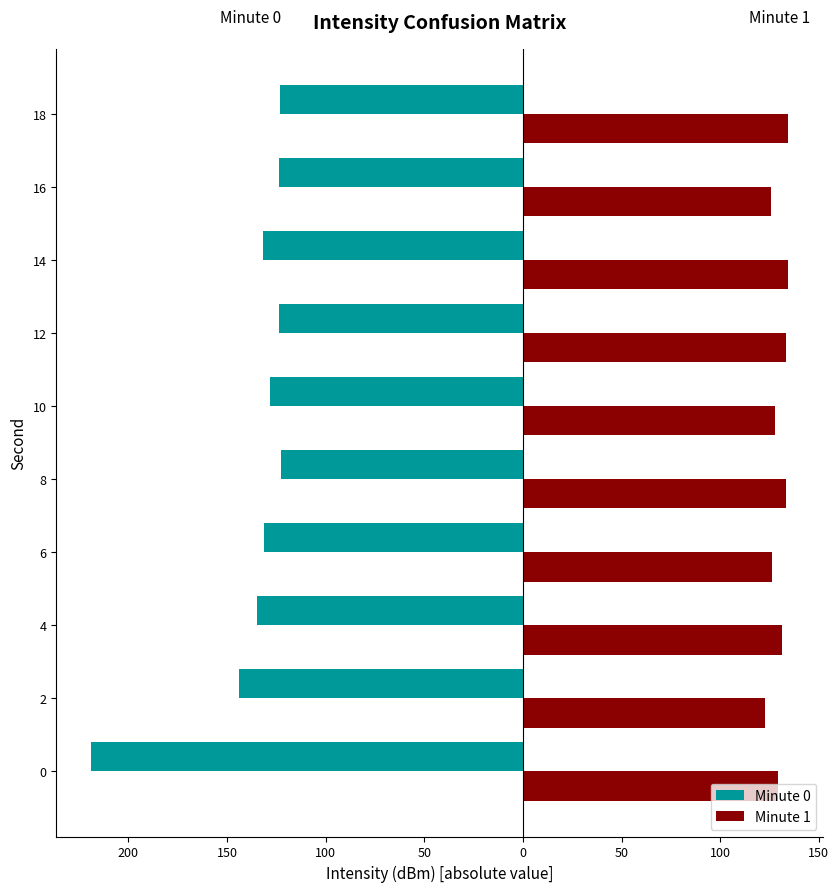

What are all the series names shown in the legend?

Minute 0, Minute 1